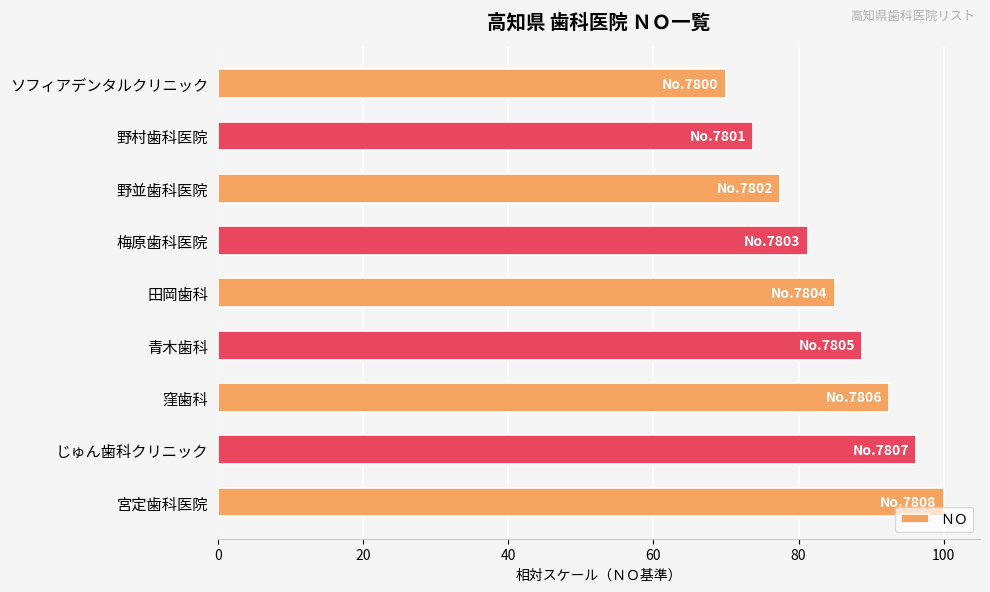

Read the value at 田岡歯科.

85.0